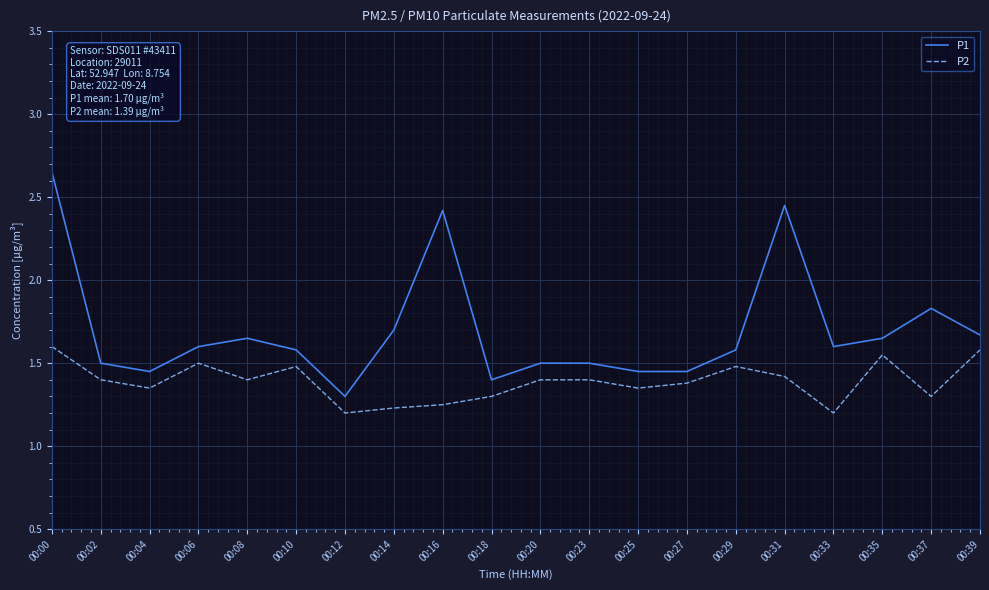

True or false: P2 and P1 intersect in this chart.

False